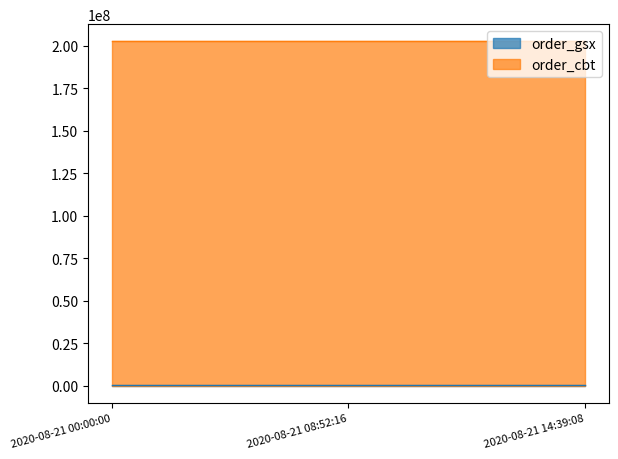

List the labels in order of order_gsx value, largest first.

2020-08-21 00:00:00, 2020-08-21 08:52:16, 2020-08-21 14:39:08